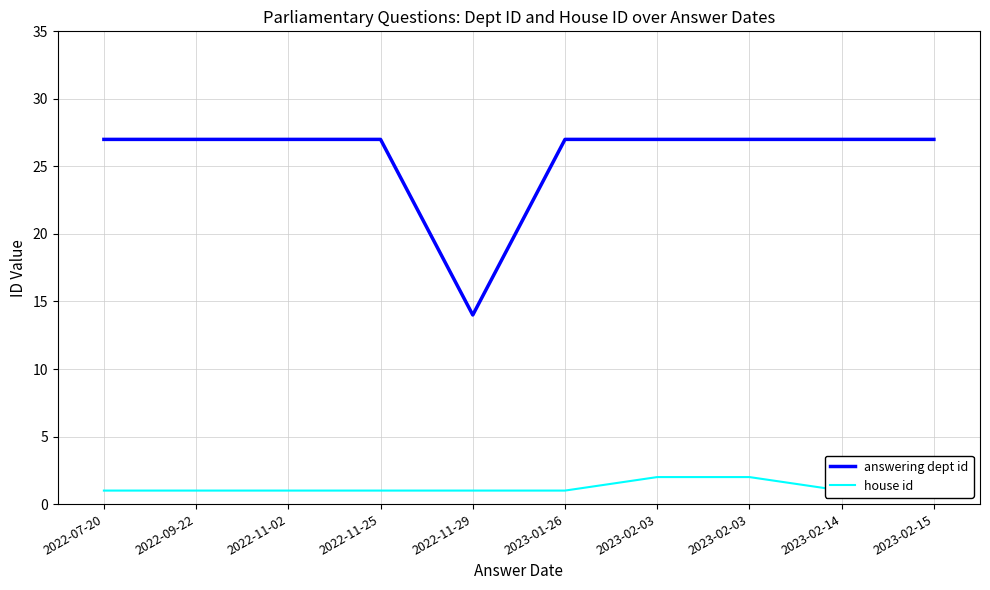

What is the label of the 4th point from the left?

2022-11-25